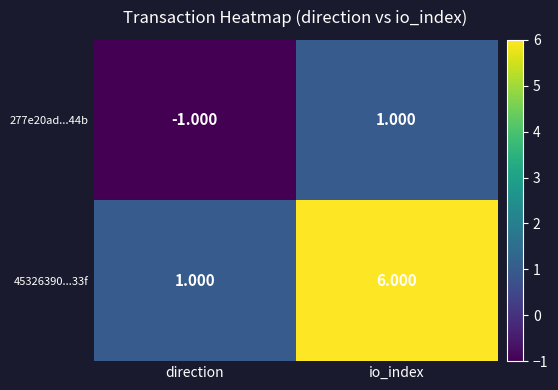

Where is 277e20ad...44b nearest to the value 0?

direction